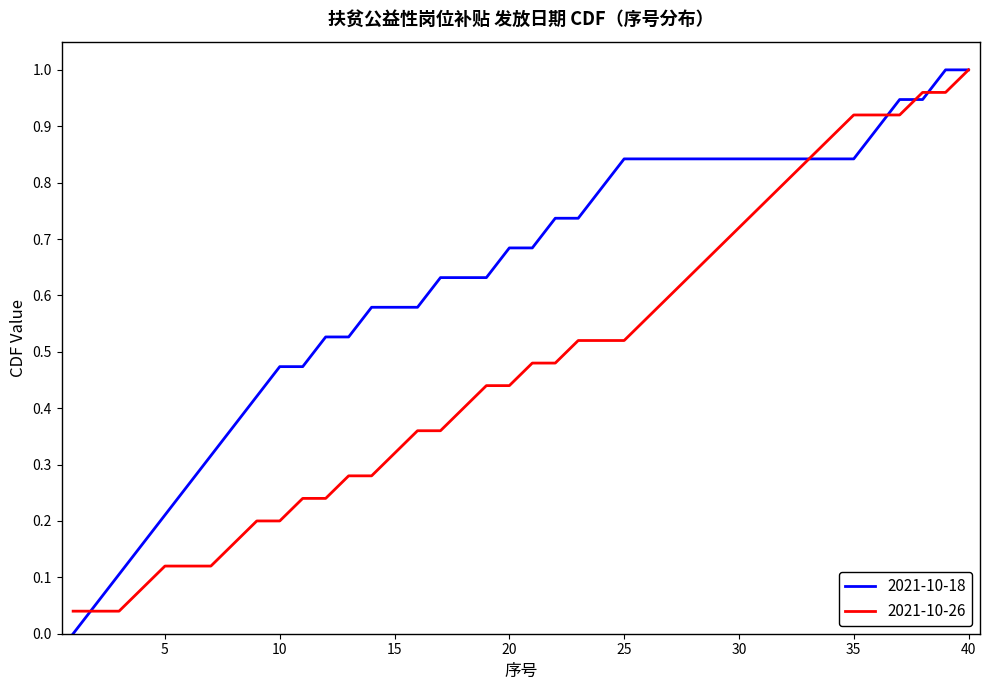

List the series in order of their overall mean, highest first.

2021-10-18, 2021-10-26